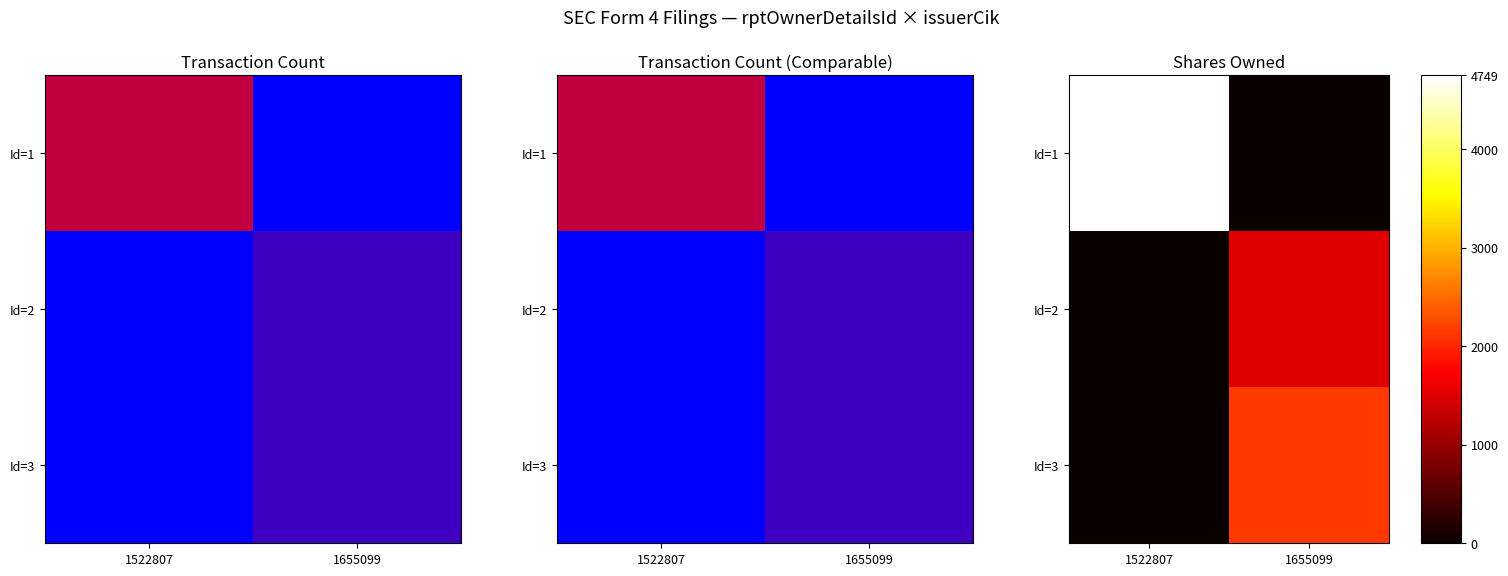

What is the approximate value of Id=2 at 1655099, to the nearest 100?

1500